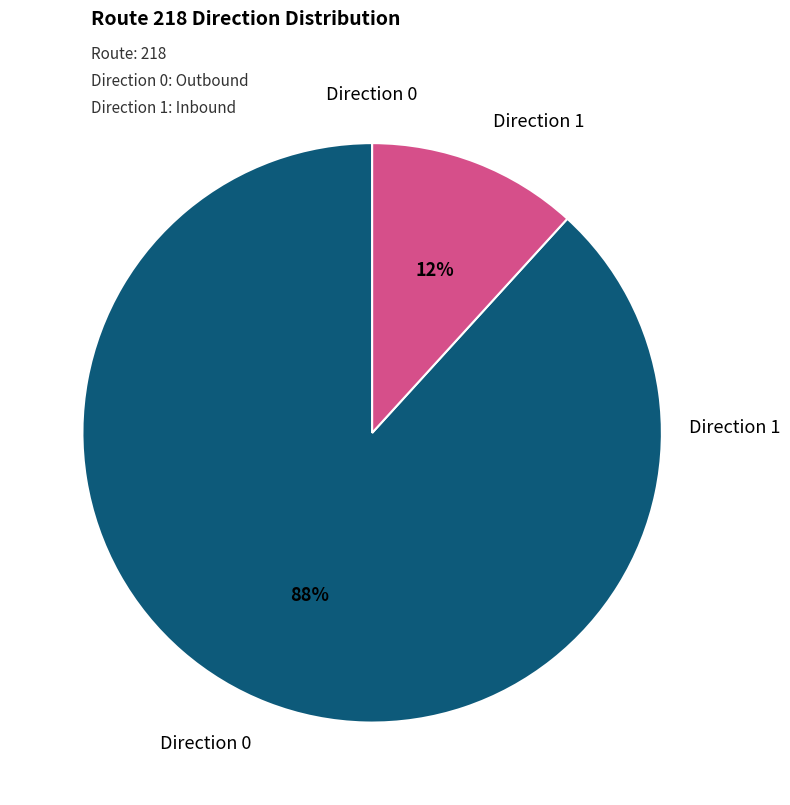

Is there any slice that represents more than half of the pie?

Yes